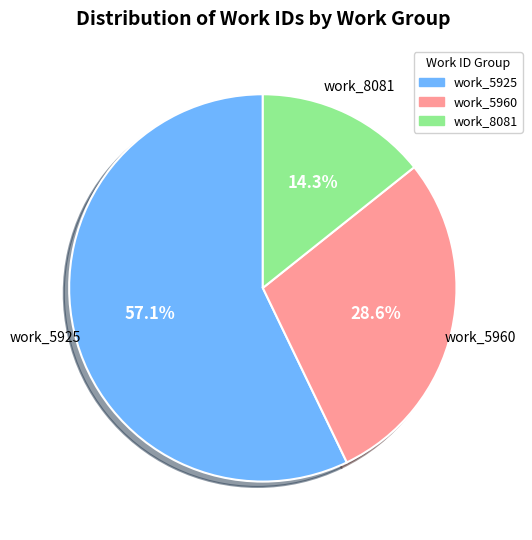

Is there a majority slice in this chart?

Yes